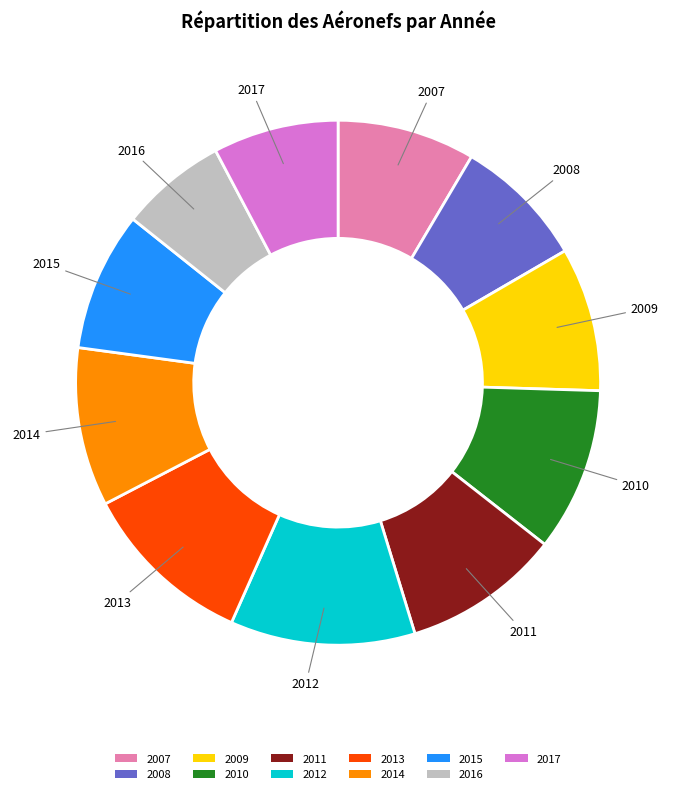

What is the ratio of the value at 2008 to the value at 2017?

1.1